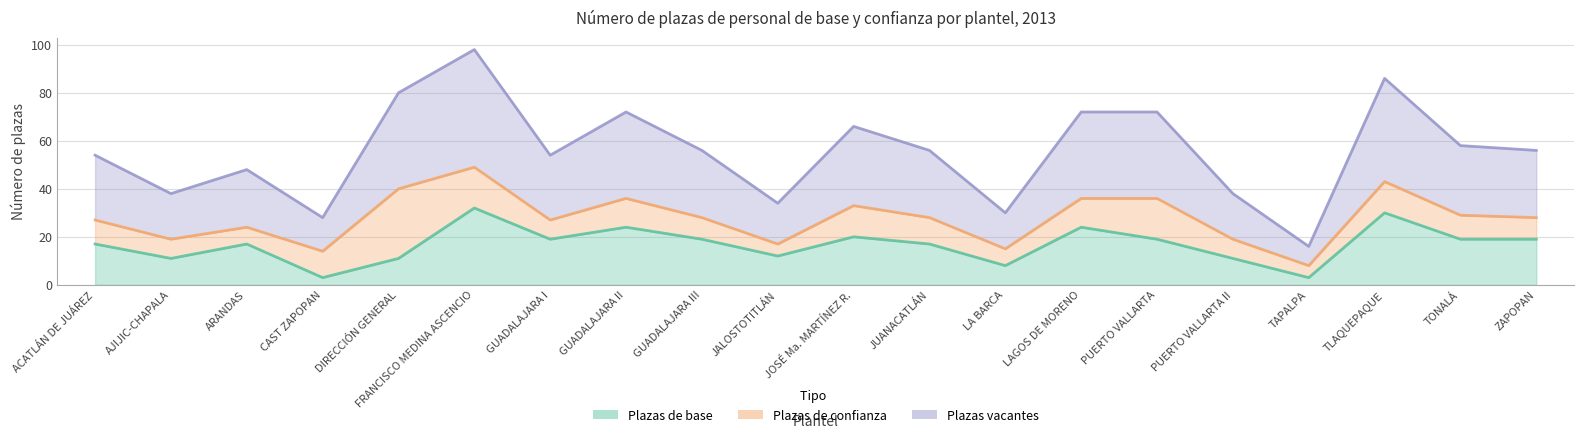

What is the difference between the Plazas de base values at PUERTO VALLARTA and DIRECCIÓN GENERAL?

8